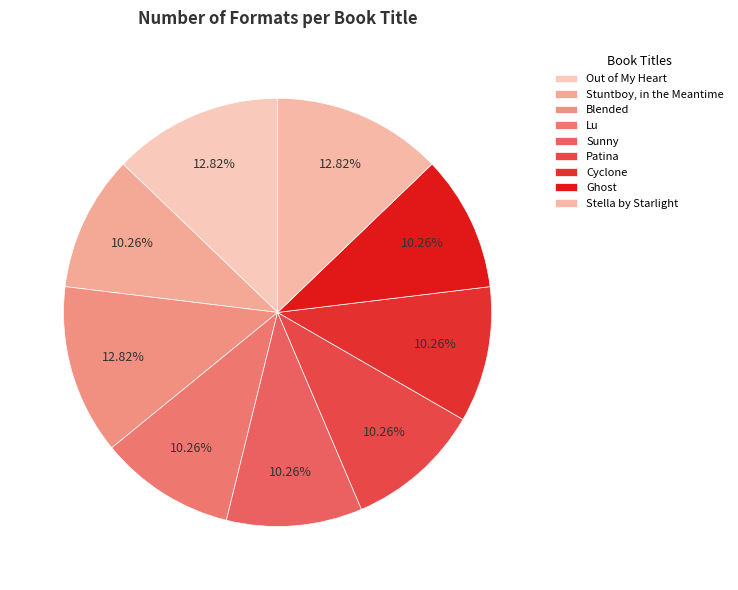

Does Out of My Heart account for over 50% of the chart?

No